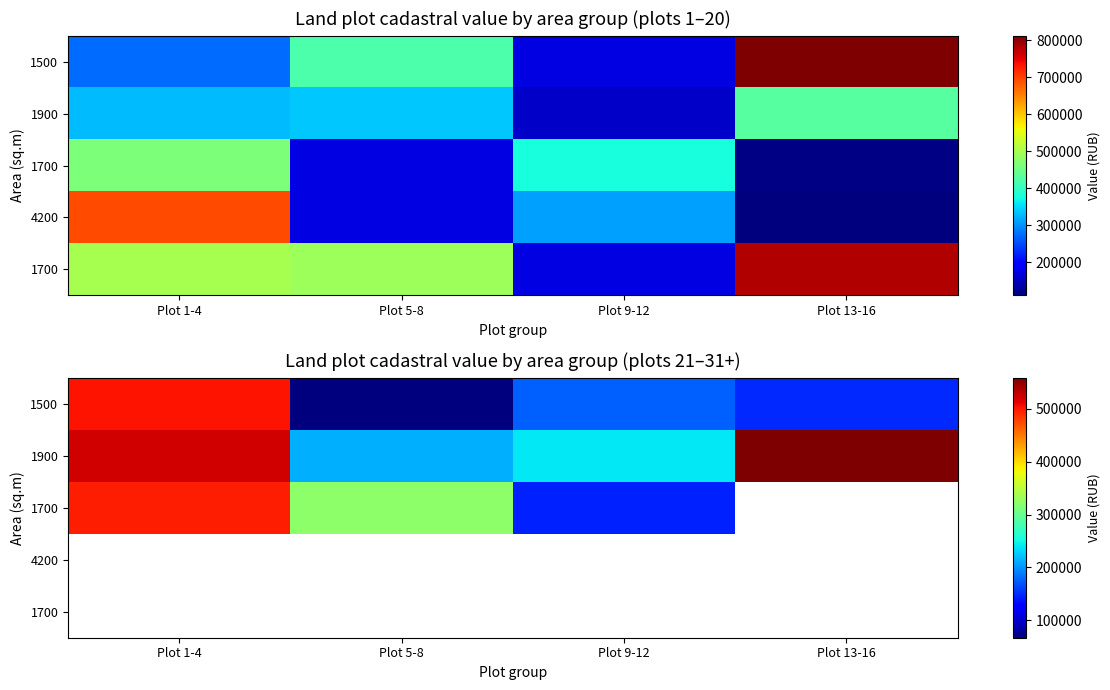

At how many categories does at least one series exceed 446335?

2